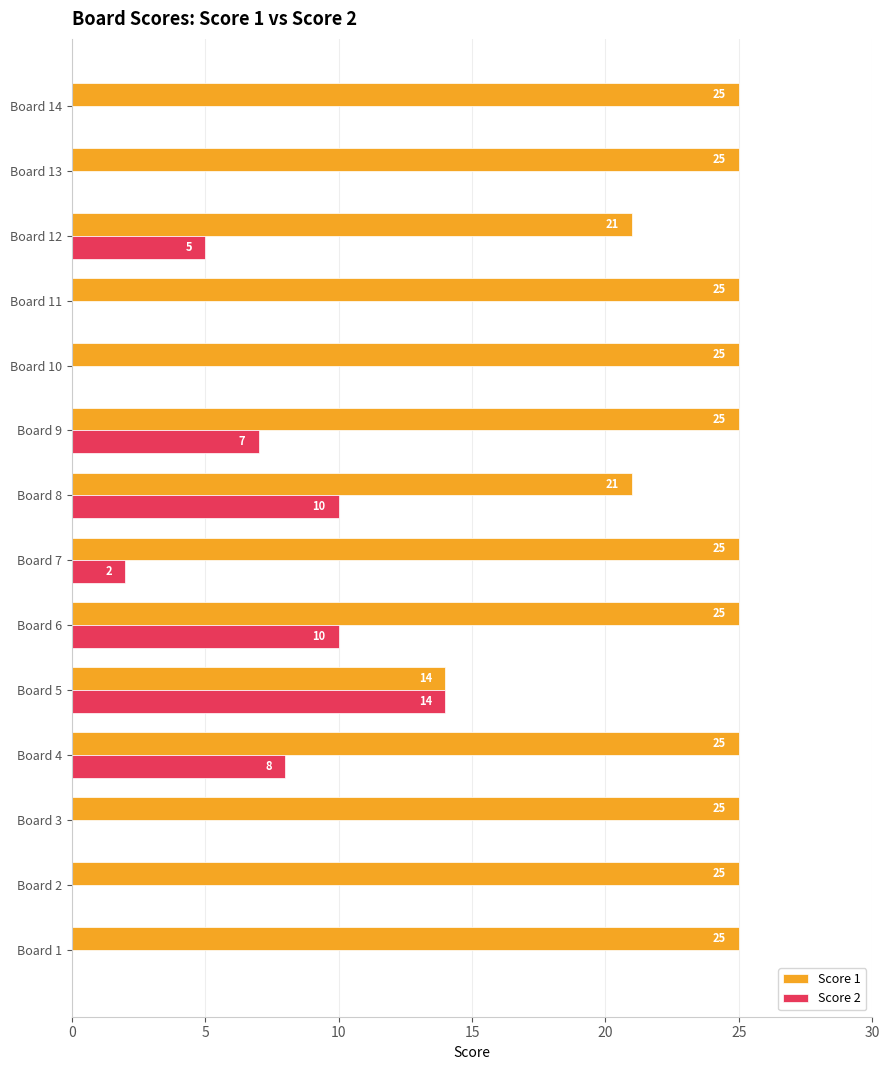

Where is Score 2 nearest to the value 7?

Board 9